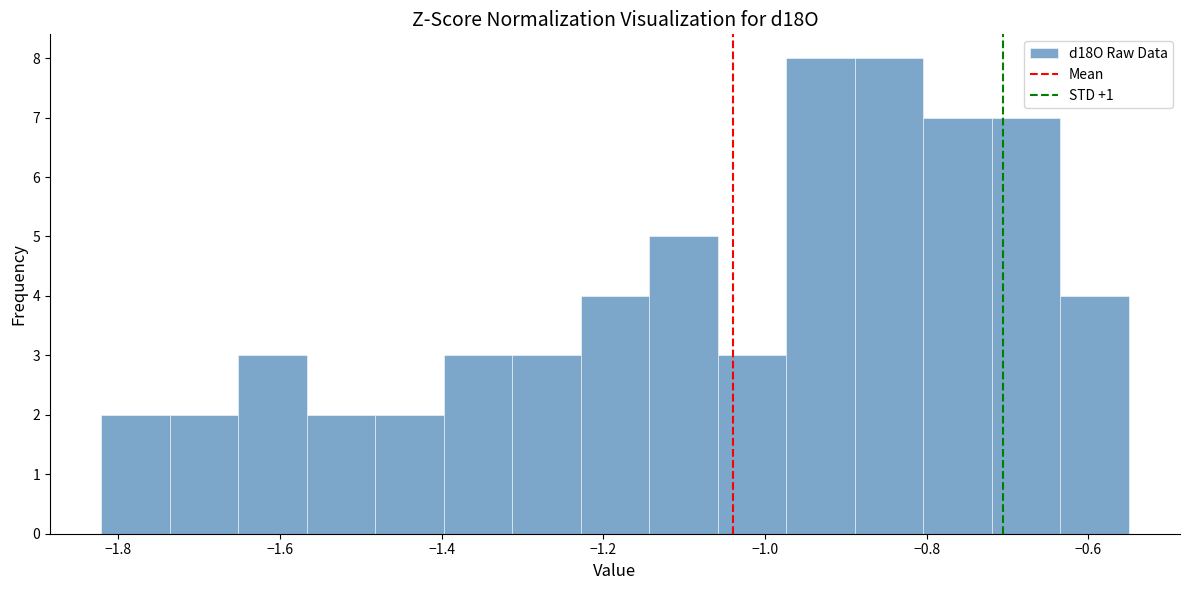

What is the height of the bar covering -1.22 to -1.14 on the x-axis? Neither the bar edges nor the heights are printed on the chart, so give them approximately, as read against the axes.

4